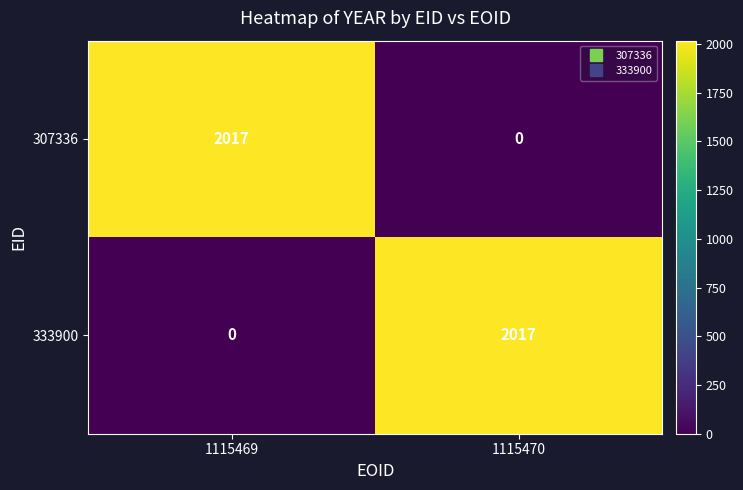

What value does the 333900 series have at 1115470?

2017